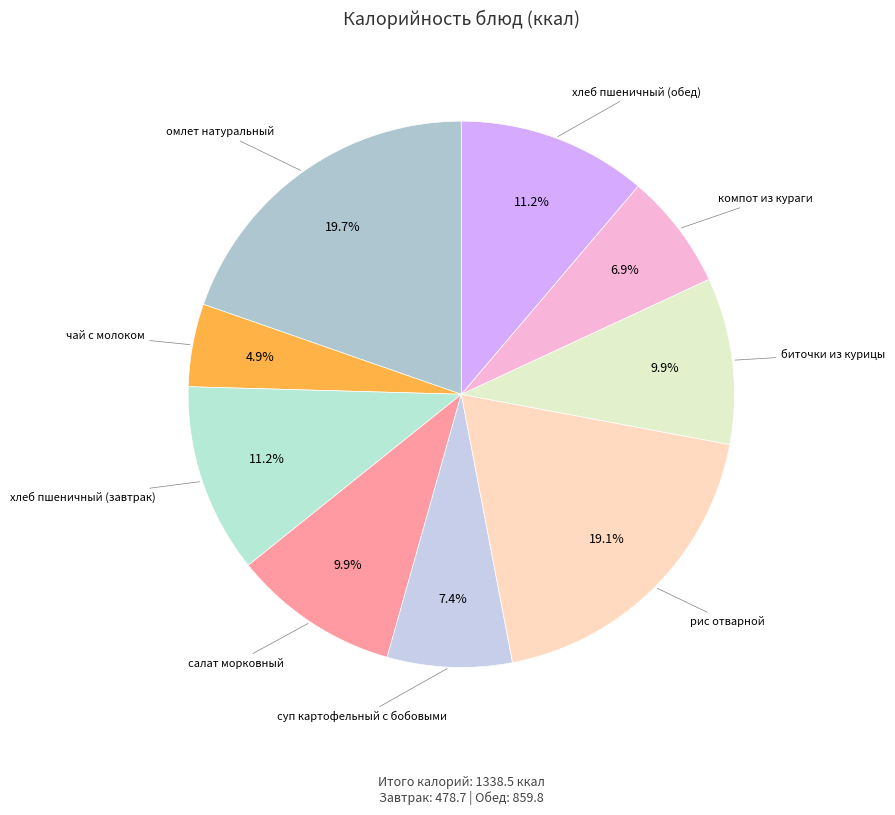

Count the number of slices in the pie.

9